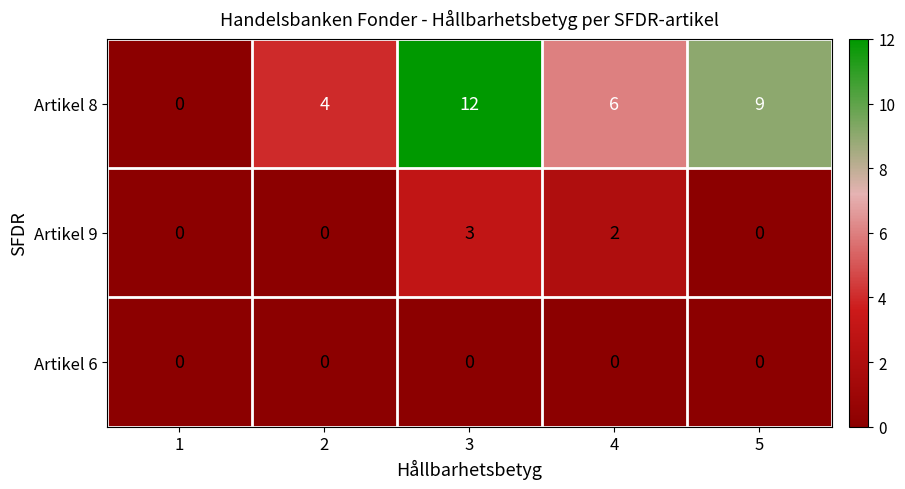

What is the difference between the Artikel 9 values at 2 and 3?

3